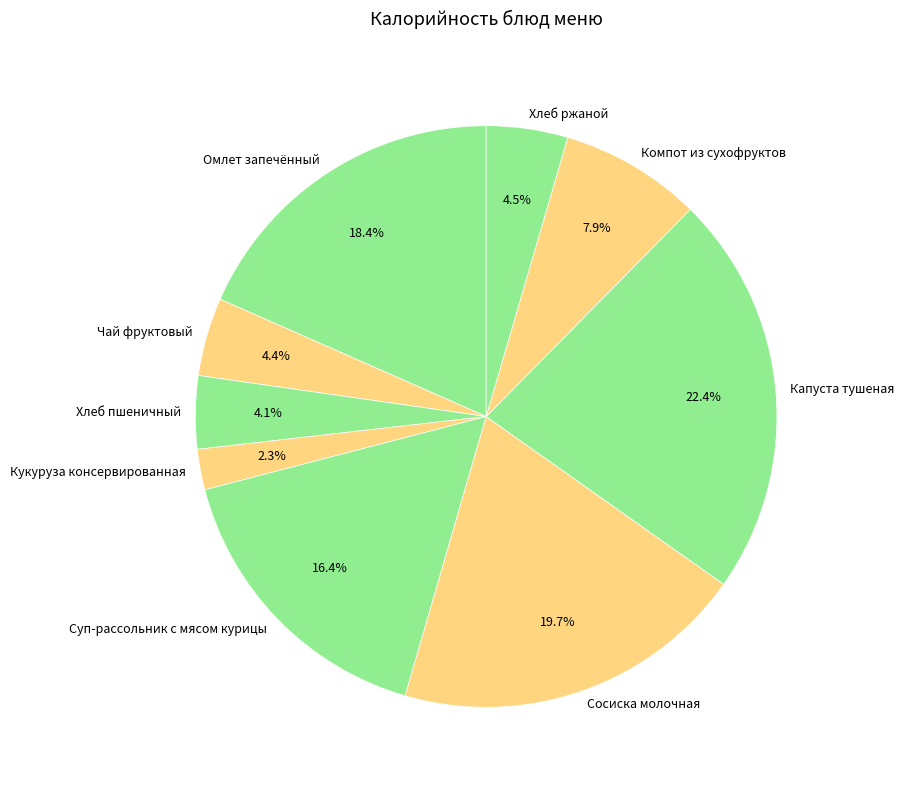

Is there any slice that represents more than half of the pie?

No